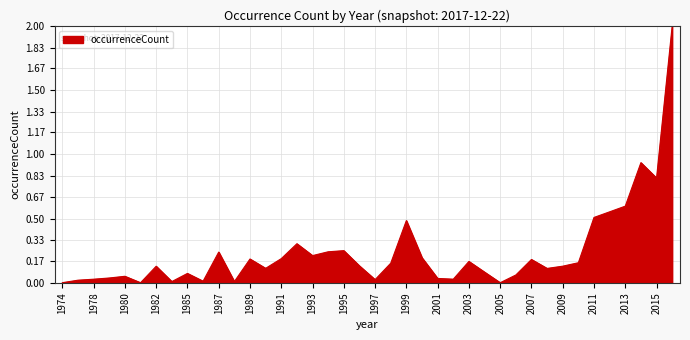

Does the chart display data point markers on the line(s)?

No